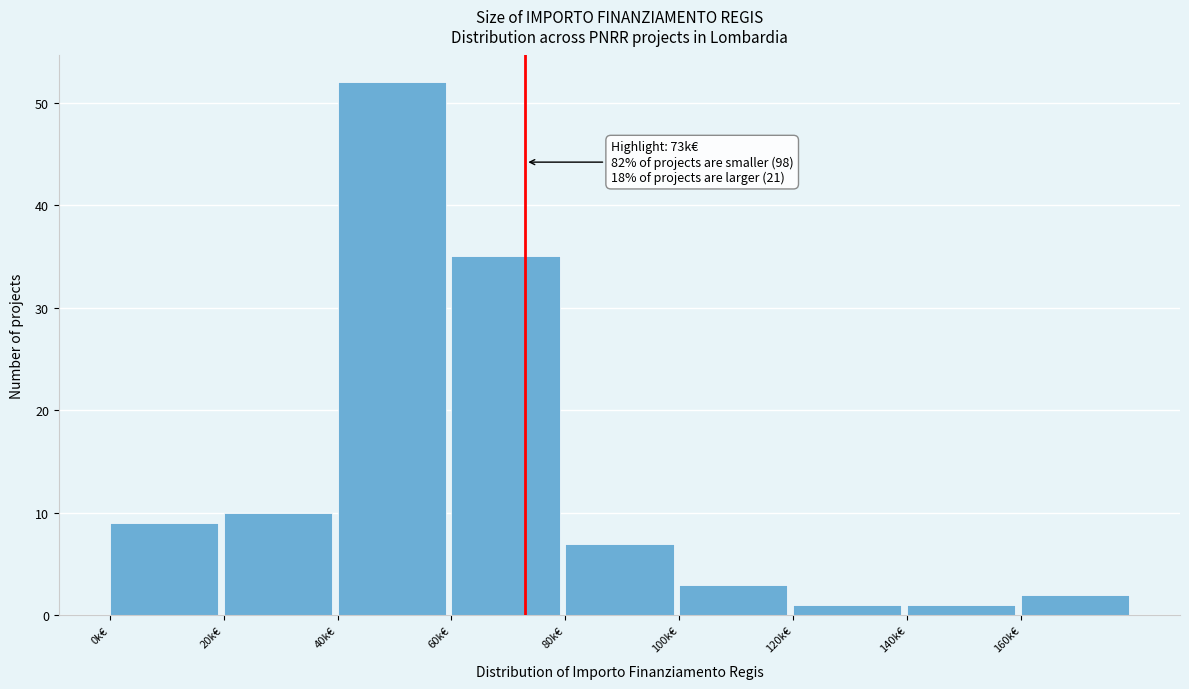

Reading left to right, what are all the values shown in this chart?

0k€=9	20k€=10	40k€=52	60k€=35	80k€=7	100k€=3	120k€=1	140k€=1	160k€=2